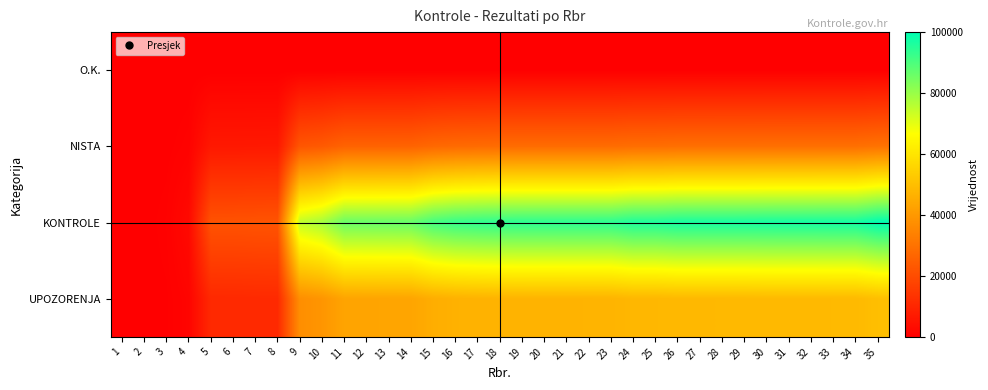

How many categories are shown in the chart?

35